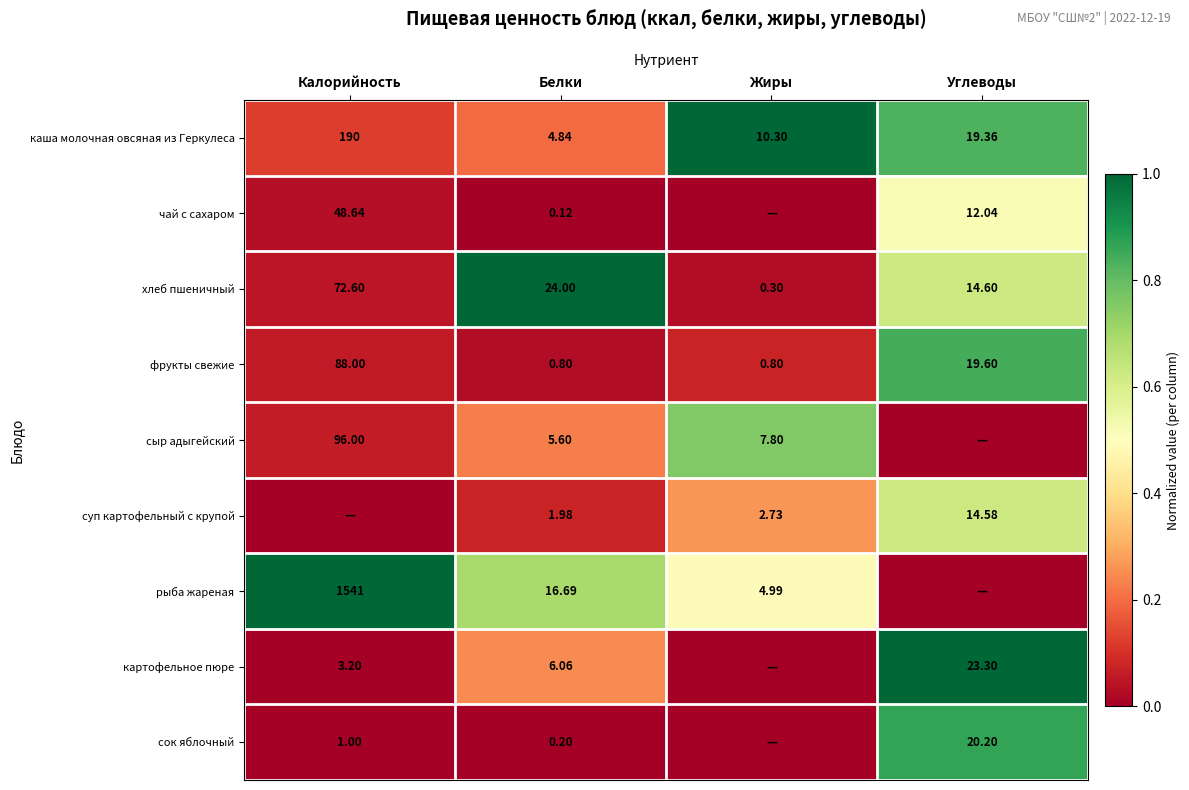

How many series are shown in this chart?

9